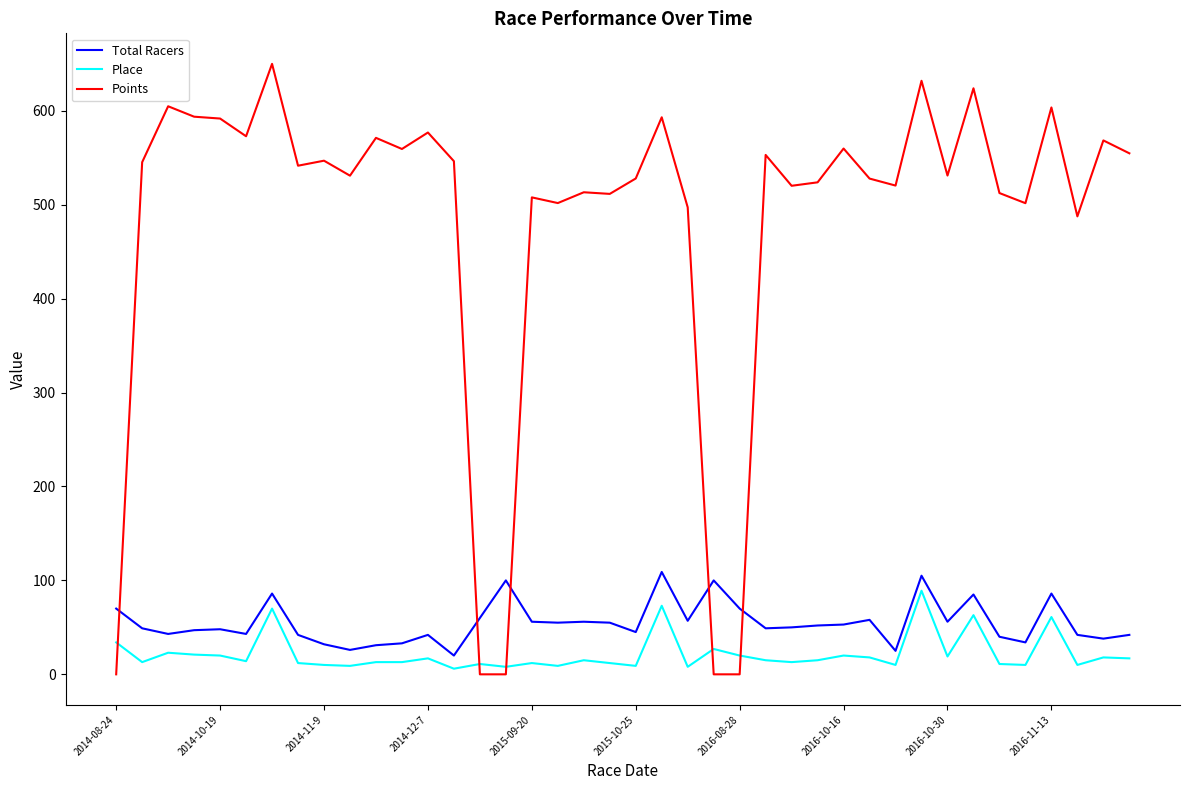

Which series has the largest total across all categories?

Points